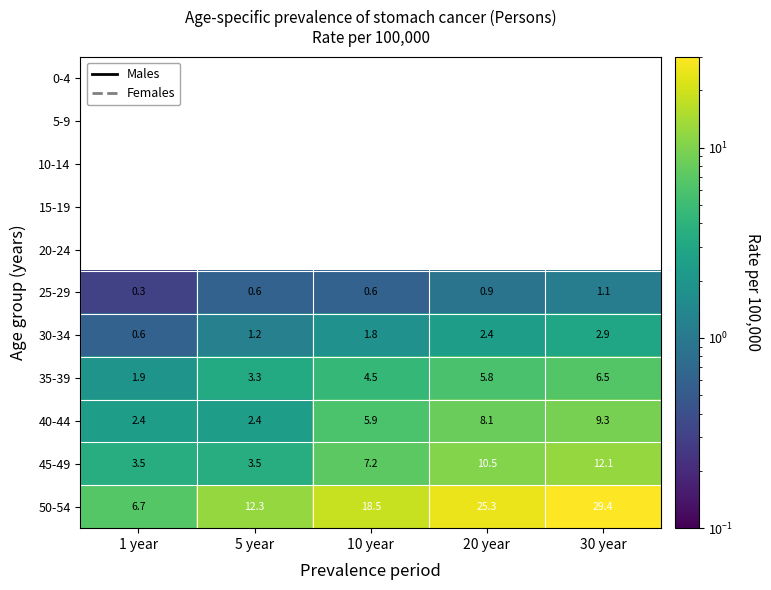

The value of 25-29 at 30 year is 1.1. True or false?

True